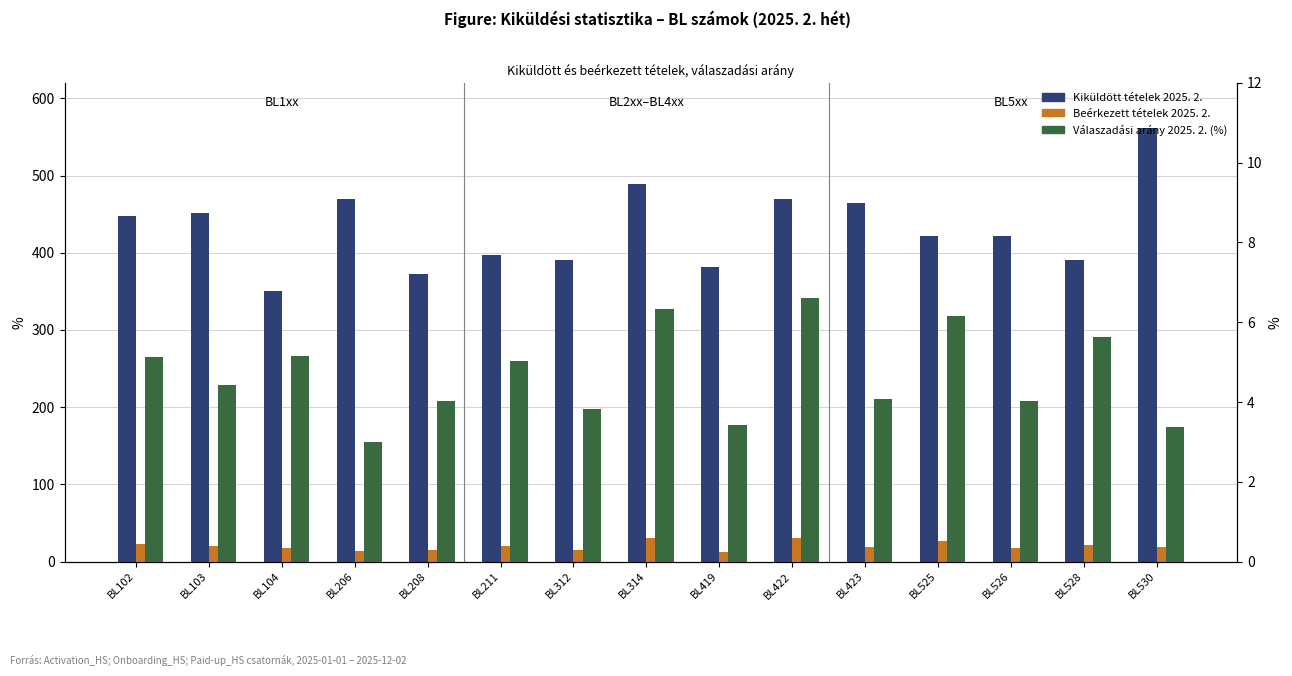

True or false: Beérkezett tételek 2025. 2. has a value of 30.4 at BL528.

False